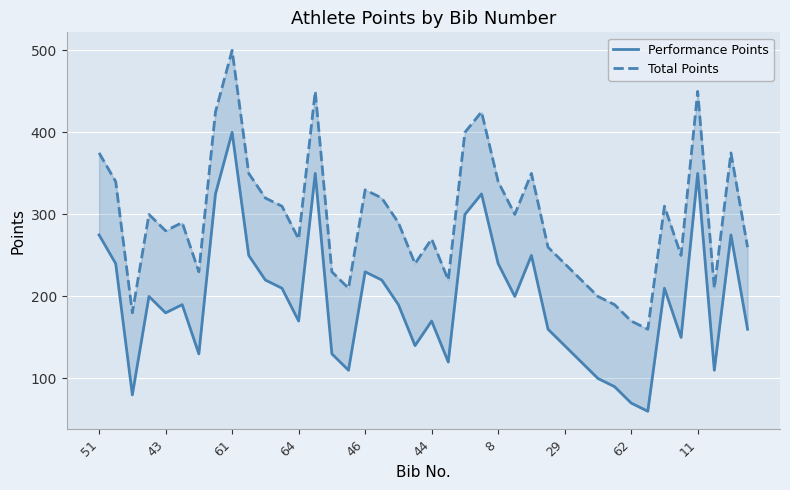

Count the number of categories in the chart.

40